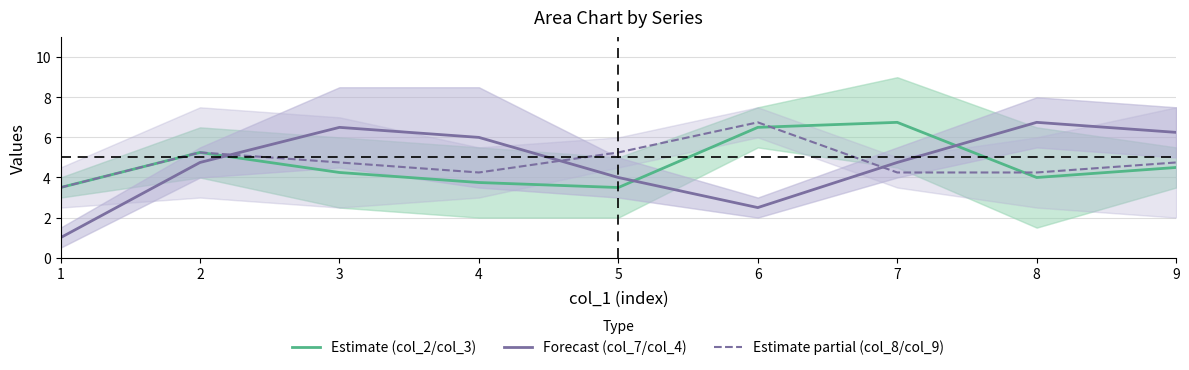

What is the total value across all series at 8?

15.0